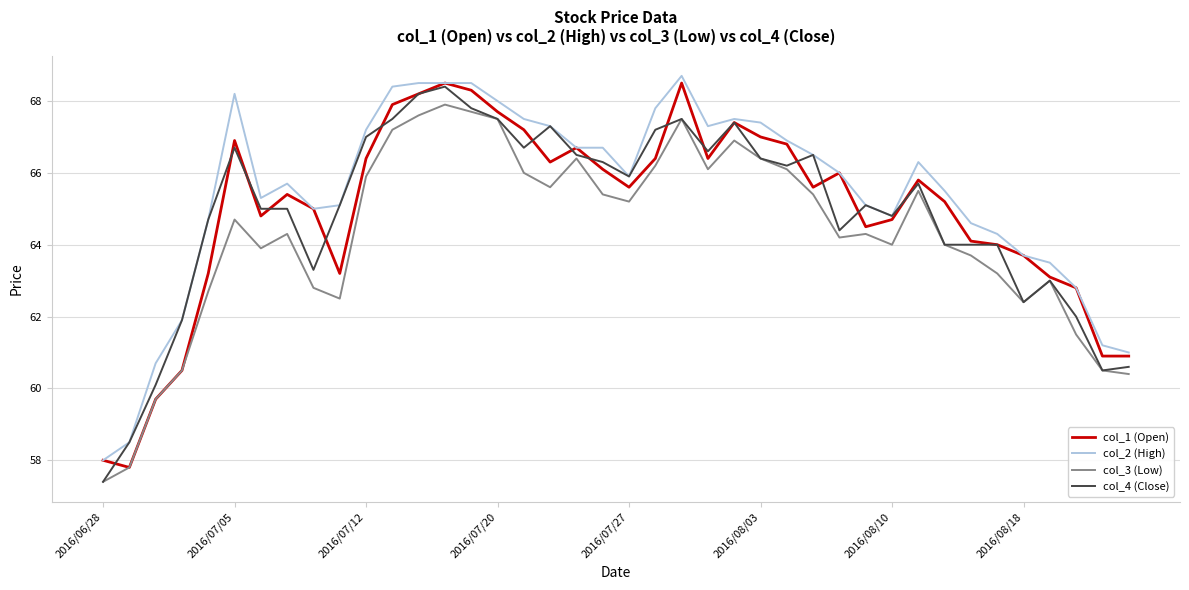

Which series has the largest total across all categories?

col_2 (High)